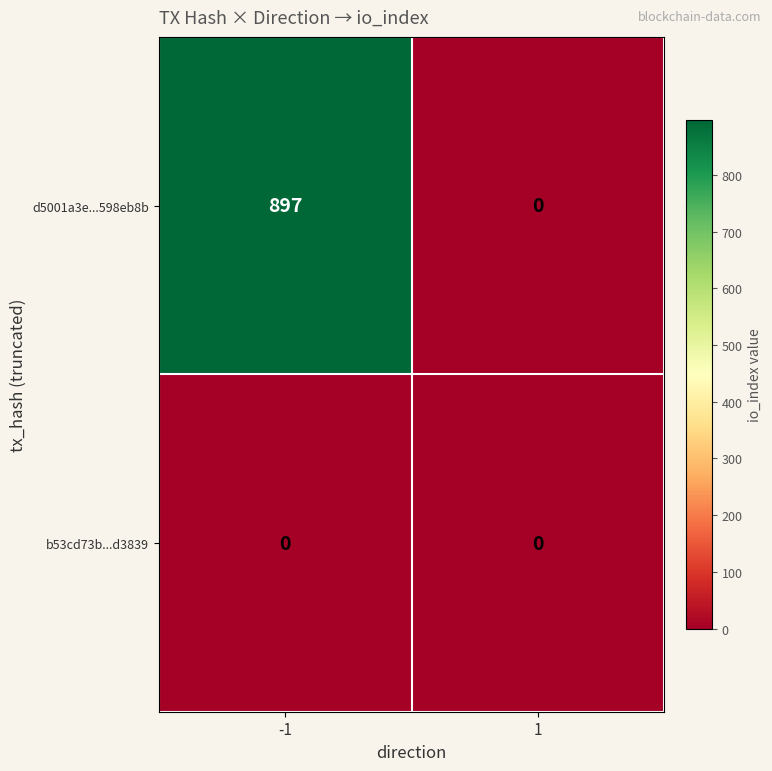

What is the total value across all series at -1?

897